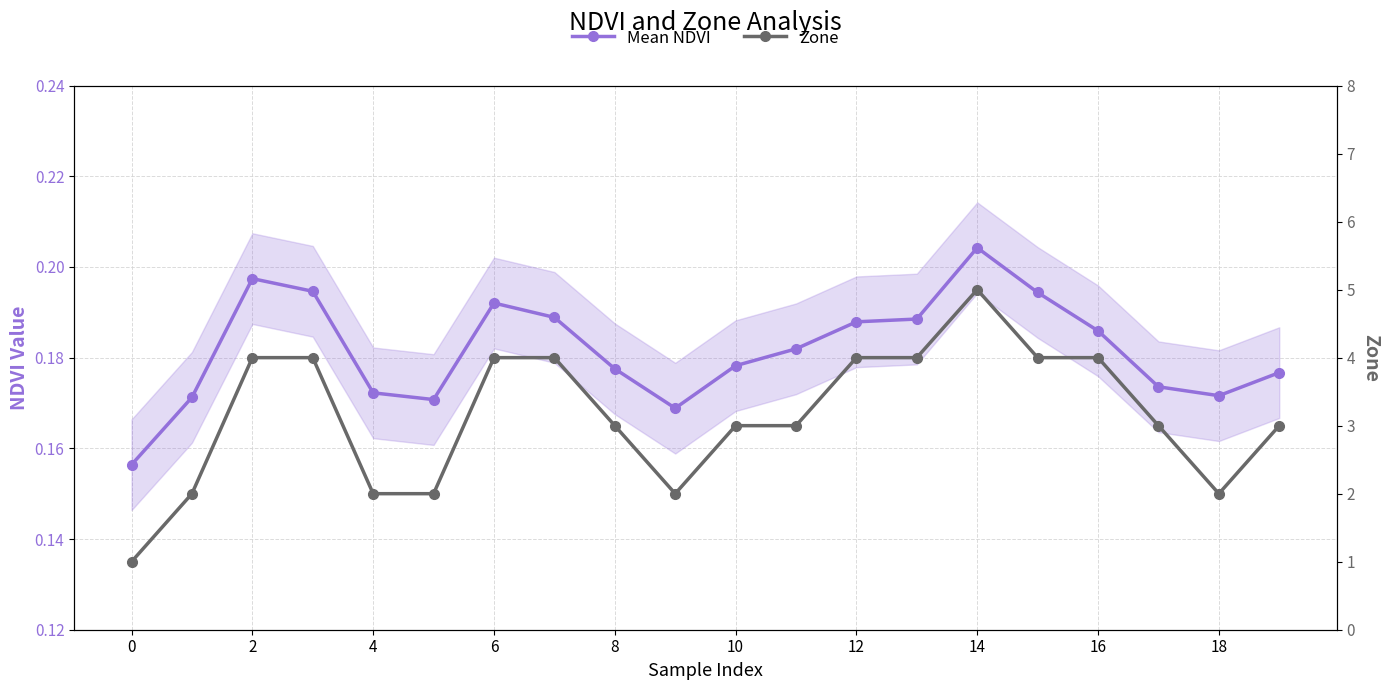

List the series in order of their overall mean, lowest first.

Mean NDVI, Zone